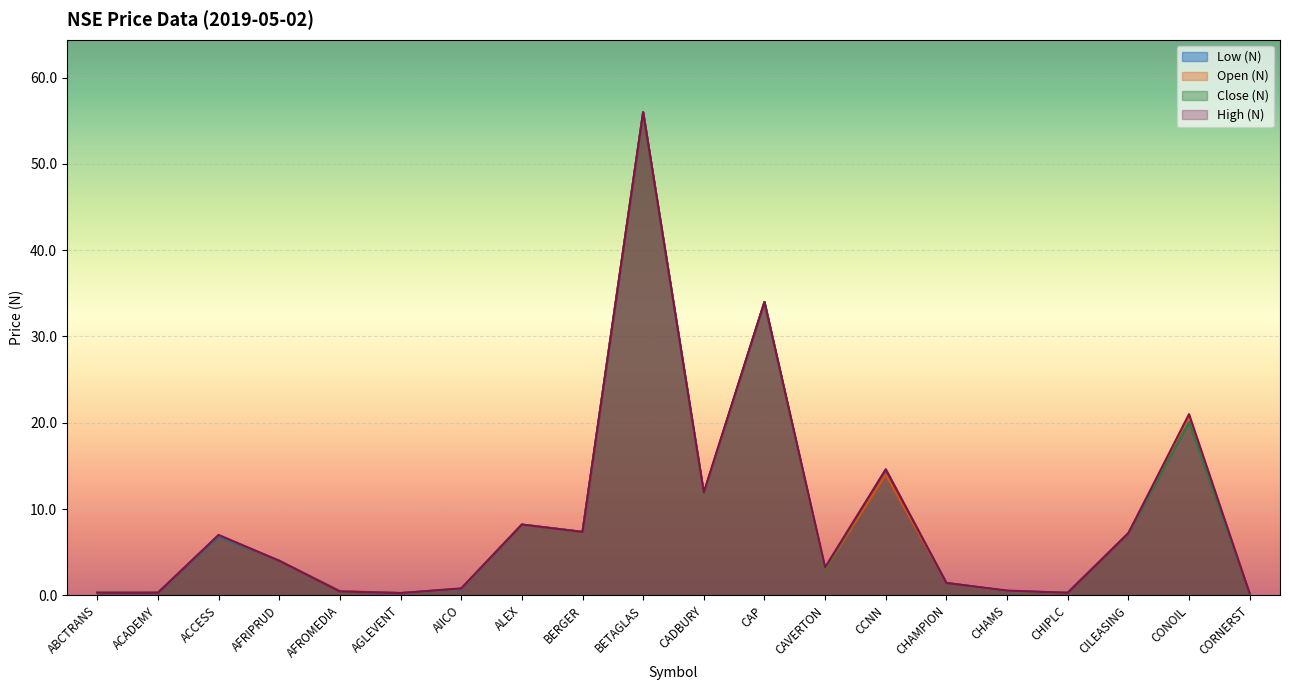

What position from the left is AFROMEDIA?

5